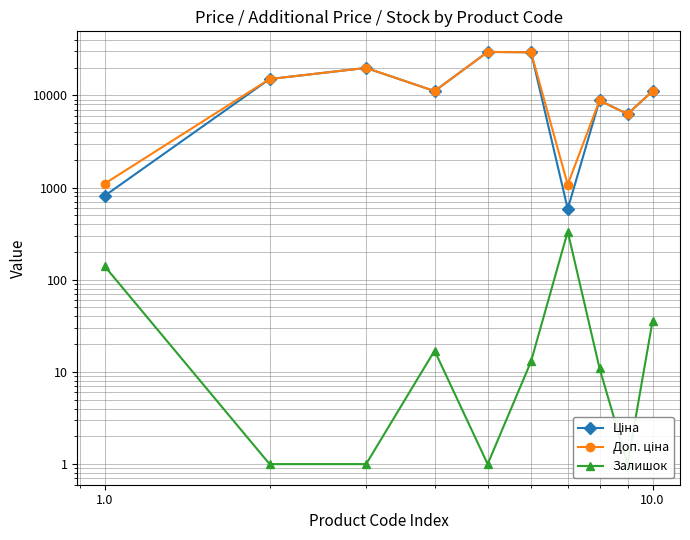

Which series has the largest total across all categories?

Доп. ціна